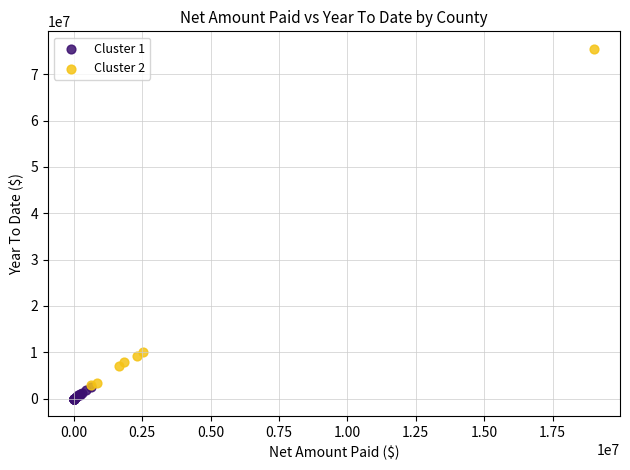

Which series contains the highest Y value?

Cluster 2